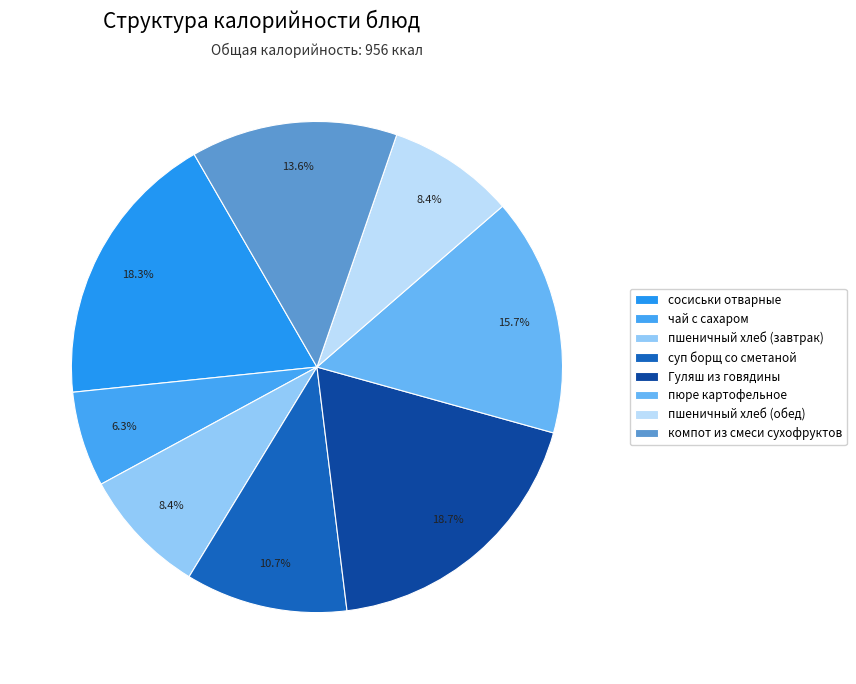

How many segments does this pie chart have?

8